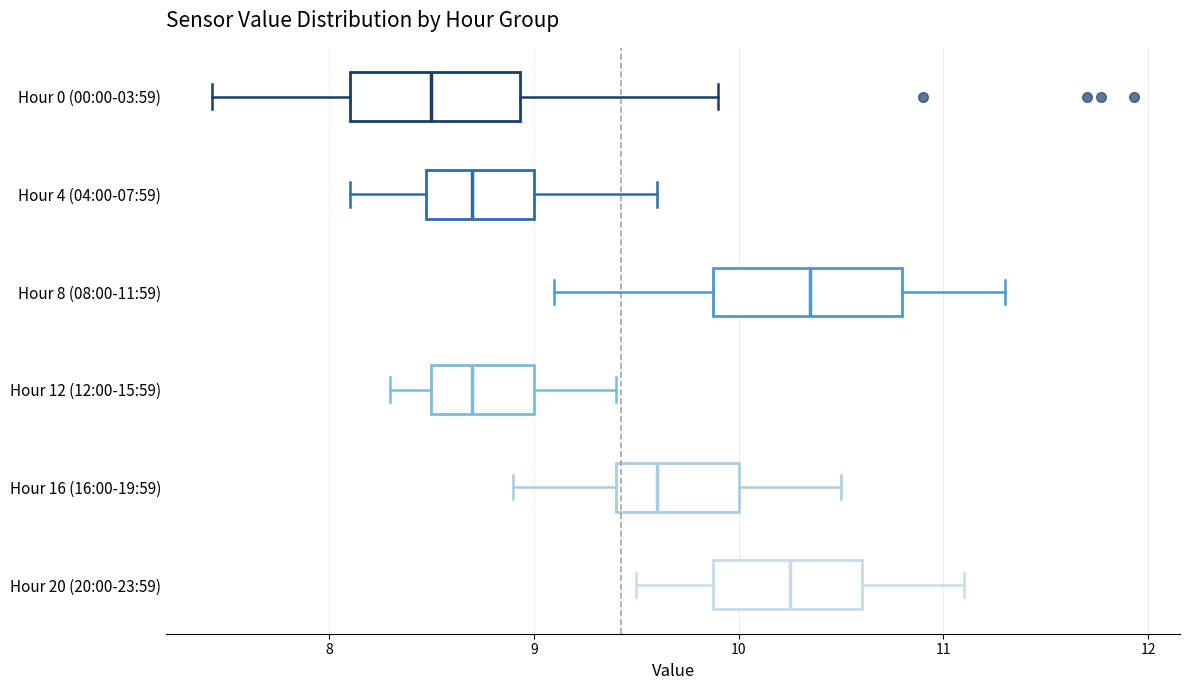

Which box has the furthest to the left median line?

Hour 0 (00:00-03:59)